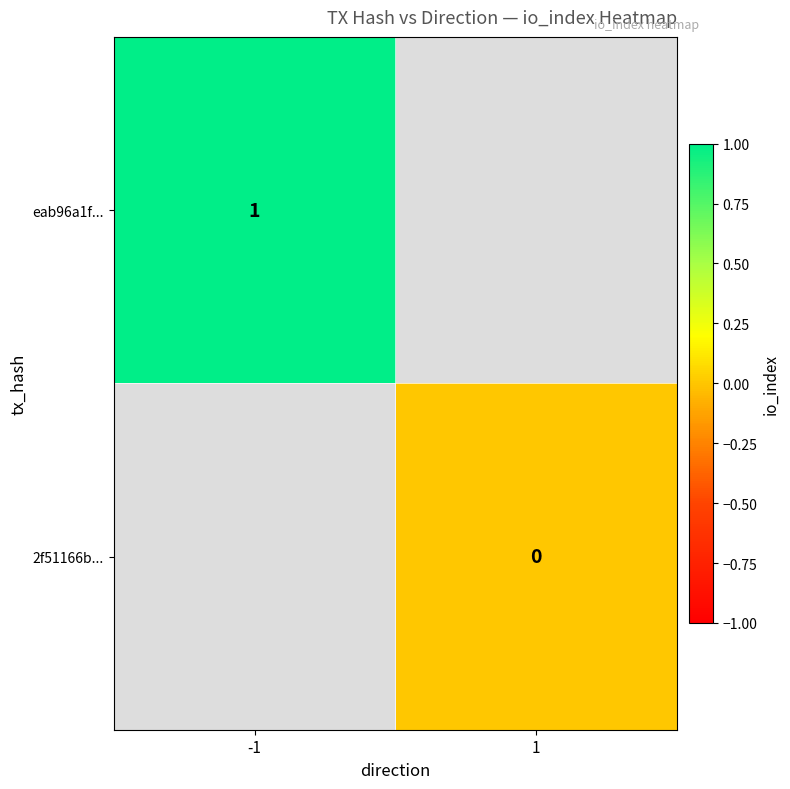

Count the number of categories in the chart.

2